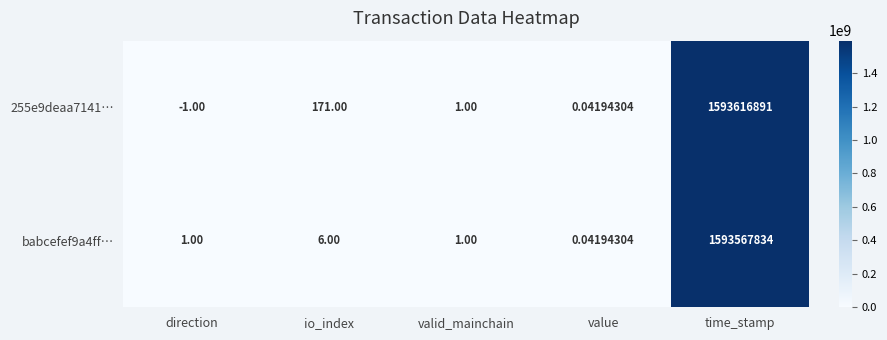

How many data points does each series have?

5